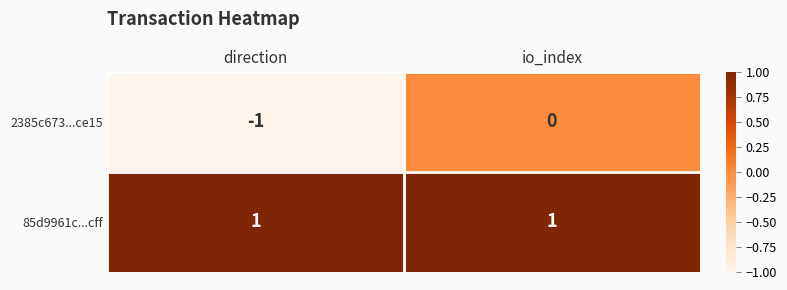

The value of 2385c673...ce15 at io_index is 1. True or false?

False